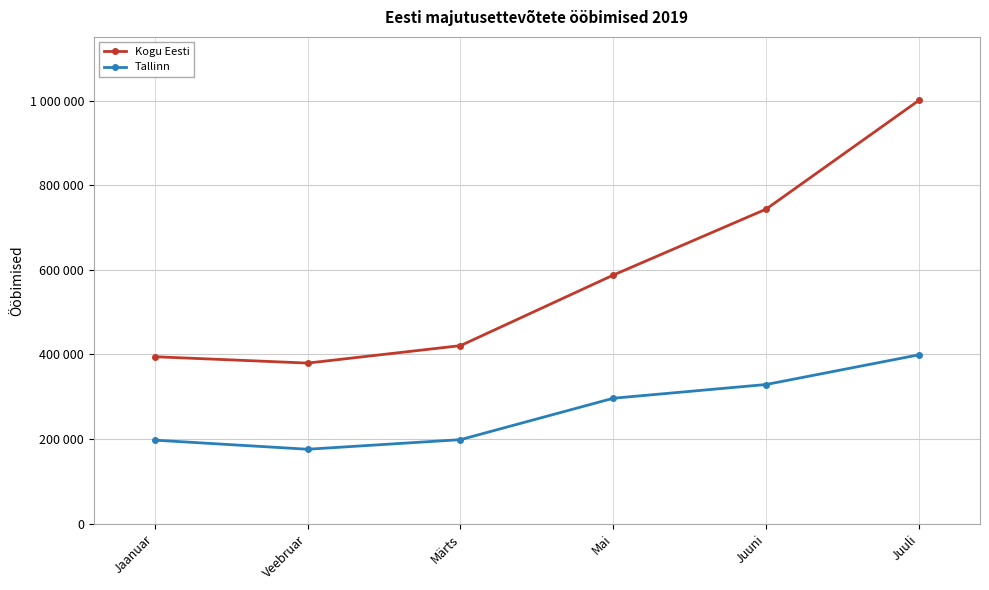

What is the label of the 1st point from the right?

Juuli